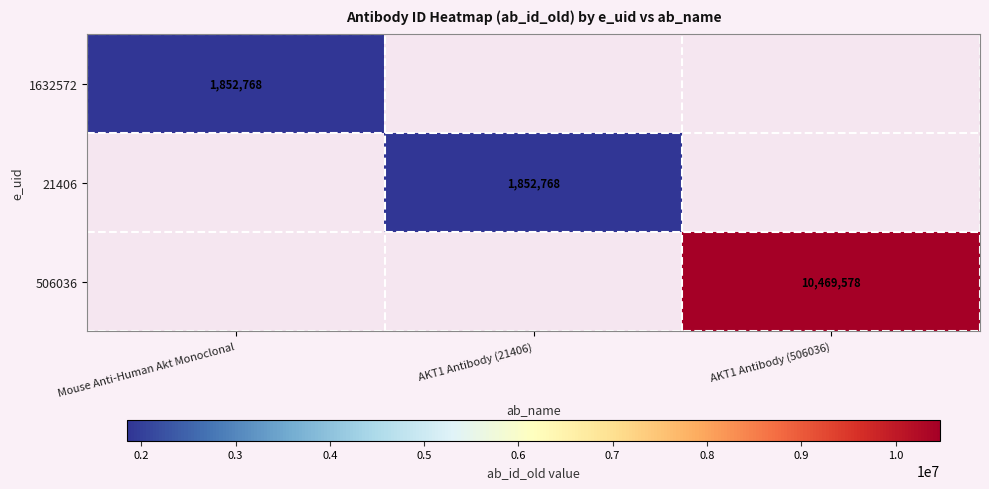

At which category does the chart reach its minimum across all series?

Mouse Anti-Human Akt Monoclonal